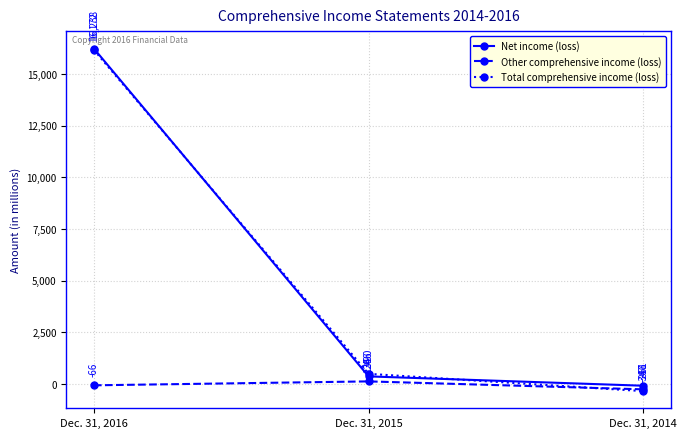

Reading left to right, list all the values displayed in this chart.

Net income (loss): 16238	366	-86
Other comprehensive income (loss): -66	124	-261
Total comprehensive income (loss): 16172	490	-347